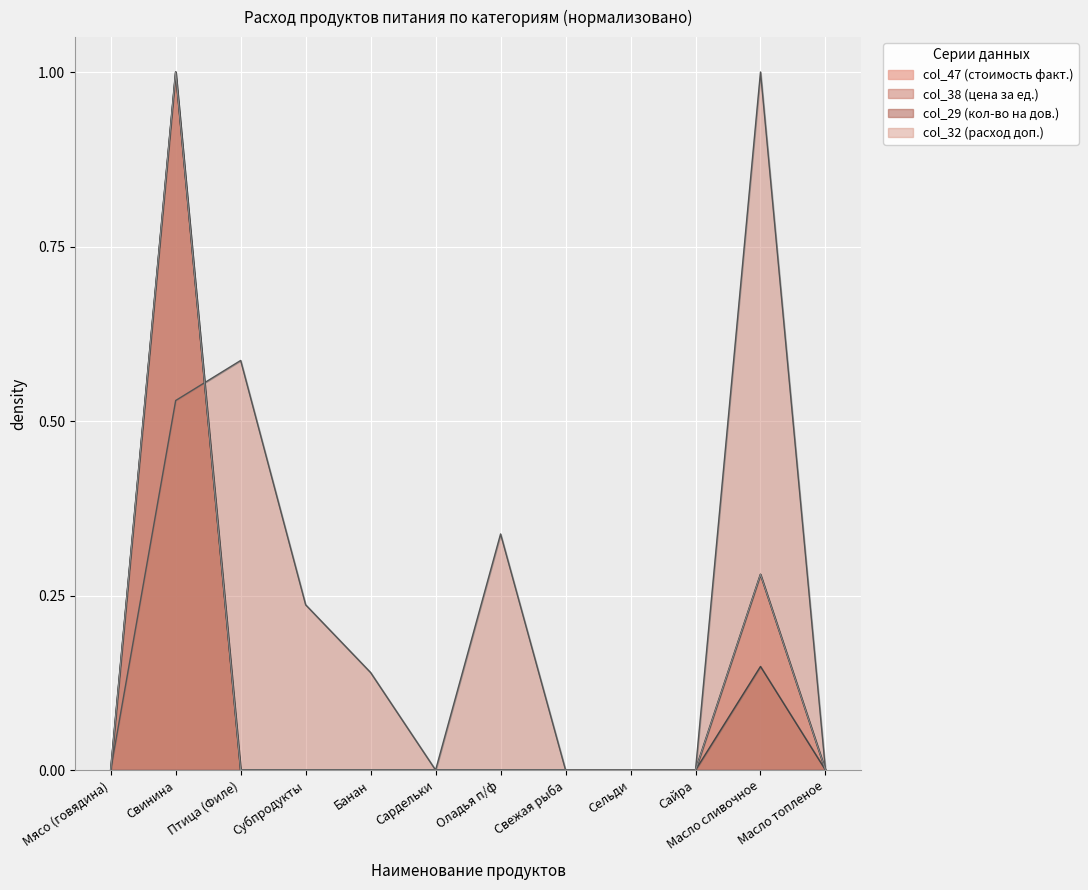

Is it true that col_38 equals 0.0 at Масло топленое?

True